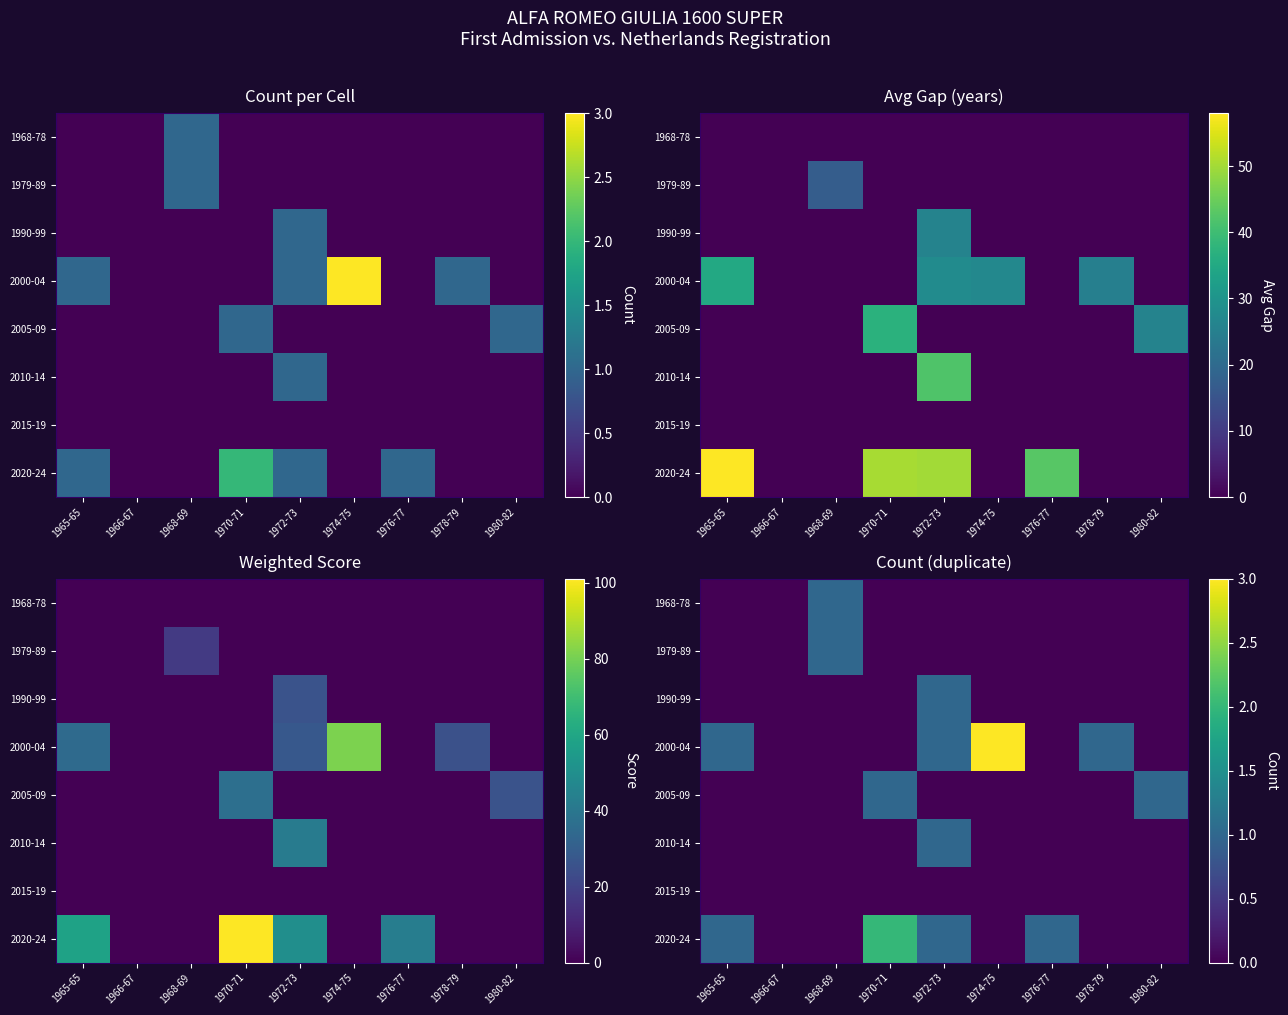

How many categories are shown in the chart?

9